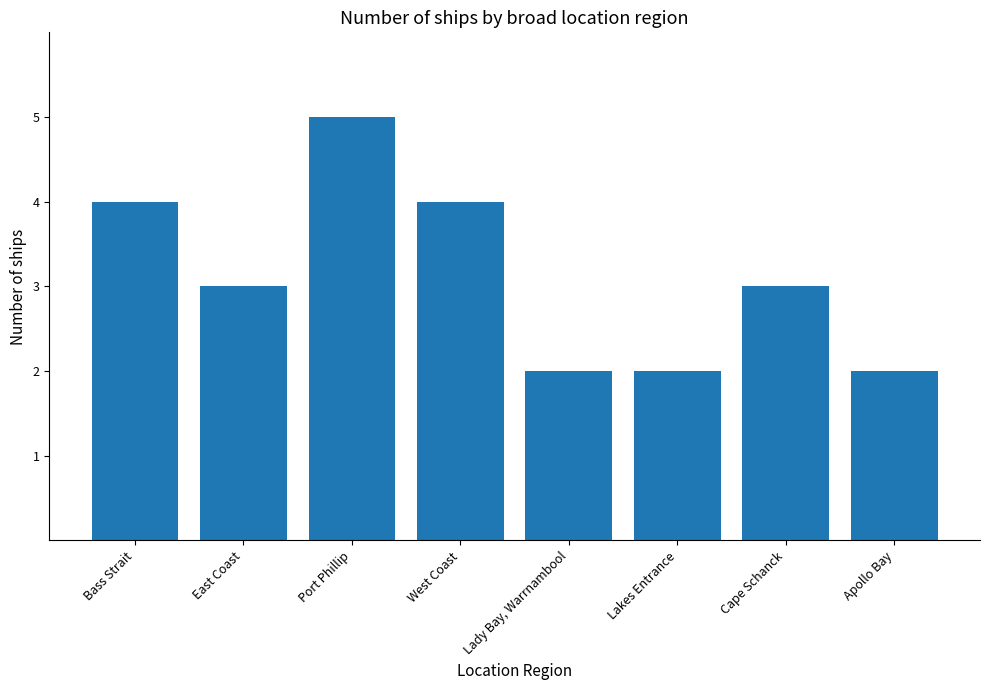

The value at Lady Bay, Warrnambool is 3. True or false?

False